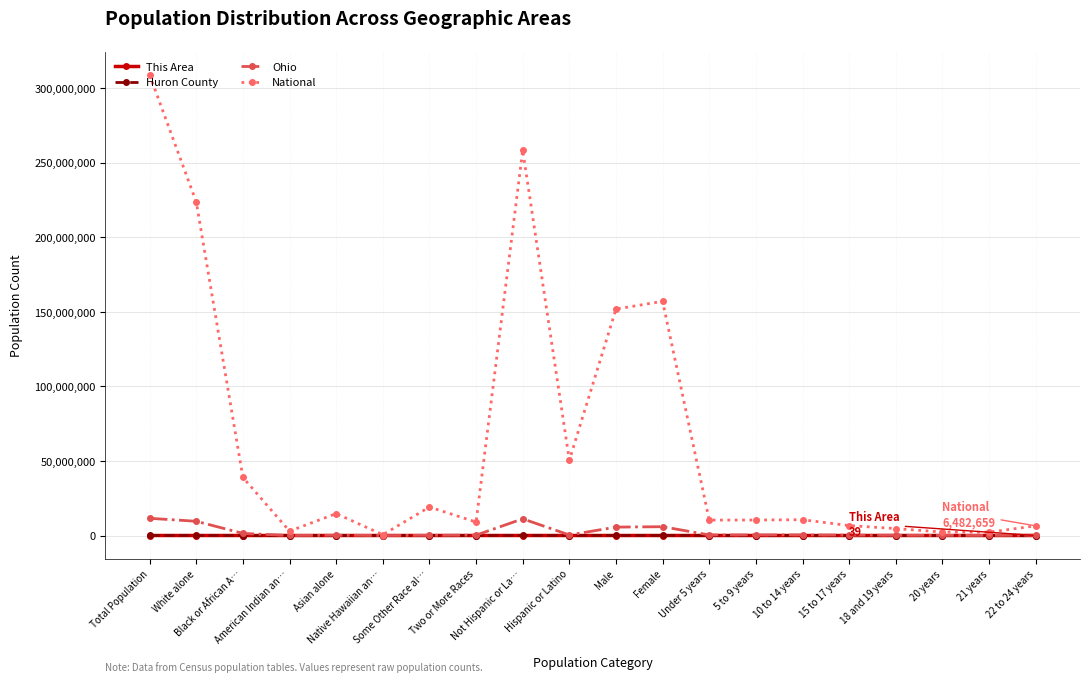

Where does the Ohio series first go above 354674?

Total Population